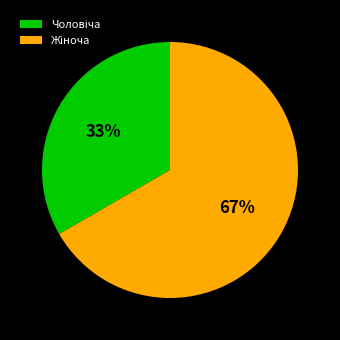

To the nearest percent, what is the average slice percentage?

50%